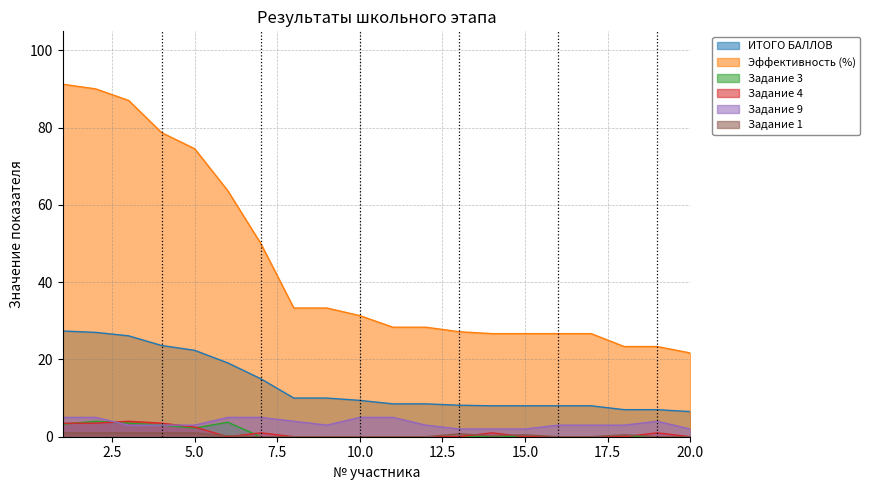

Reading left to right, what are all the values shown in this chart?

ИТОГО БАЛЛОВ: 1=27.4	2=27.0	3=26.1	4=23.6	5=22.4	6=19.1	7=15.0	8=10.0	9=10.0	10=9.4	11=8.5	12=8.5	13=8.2	14=8.0	15=8.0	16=8.0	17=8.0	18=7.0	19=7.0	20=6.5
Эффективность (%): 1=91.2	2=90.0	3=87.0	4=78.7	5=74.5	6=63.7	7=50.0	8=33.3	9=33.3	10=31.3	11=28.3	12=28.3	13=27.2	14=26.7	15=26.7	16=26.7	17=26.7	18=23.3	19=23.3	20=21.7
Задание 3: 1=3.2	2=4.0	3=3.5	4=3.0	5=2.2	6=3.8	7=0.0	8=0.0	9=0.0	10=0.0	11=0.0	12=0.0	13=0.0	14=0.0	15=0.0	16=0.0	17=0.0	18=0.0	19=0.0	20=0.0
Задание 4: 1=3.5	2=3.5	3=4.0	4=3.5	5=2.5	6=0.0	7=1.0	8=0.0	9=0.0	10=0.0	11=0.0	12=0.0	13=0.0	14=1.0	15=0.0	16=0.0	17=0.0	18=0.0	19=1.0	20=0.0
Задание 9: 1=5.0	2=5.0	3=3.0	4=3.0	5=3.0	6=5.0	7=5.0	8=4.0	9=3.0	10=5.0	11=5.0	12=3.0	13=2.0	14=2.0	15=2.0	16=3.0	17=3.0	18=3.0	19=4.0	20=2.0
Задание 1: 1=1.0	2=1.0	3=1.0	4=1.0	5=1.0	6=0.2	7=0.0	8=0.0	9=0.0	10=0.0	11=0.0	12=0.0	13=0.8	14=0.2	15=0.5	16=0.0	17=0.0	18=0.5	19=0.0	20=0.0